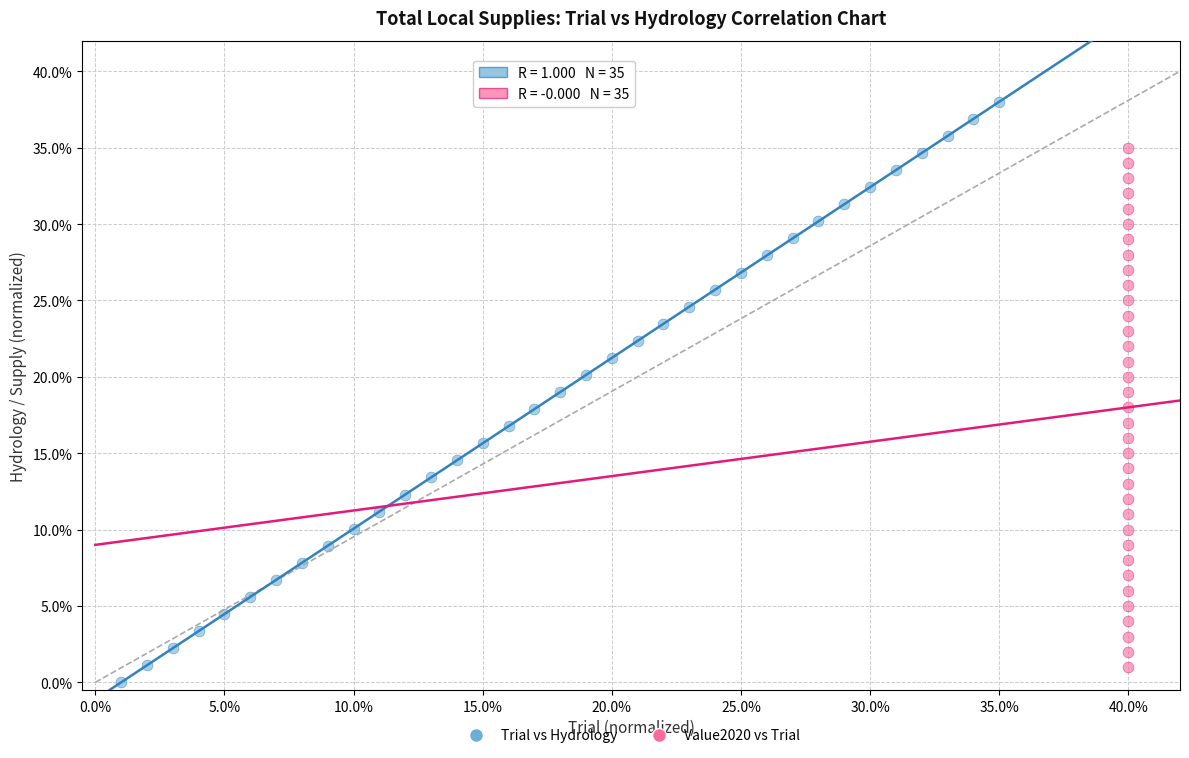

What are all the series names shown in the legend?

Trial vs Hydrology, Value2020 vs Trial